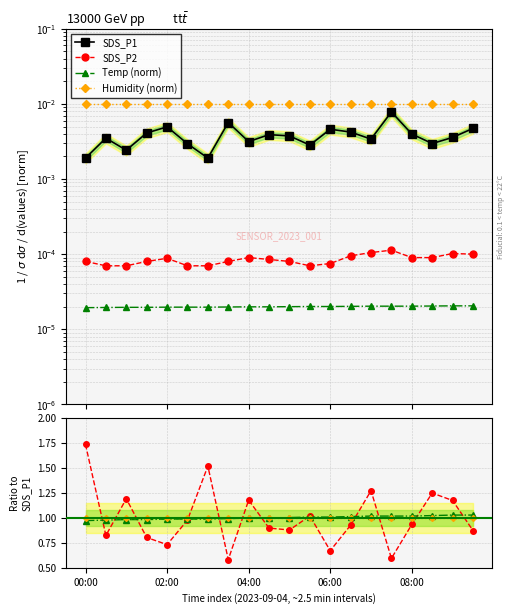

At which label is SDS_P1 closest to 0?

00:00